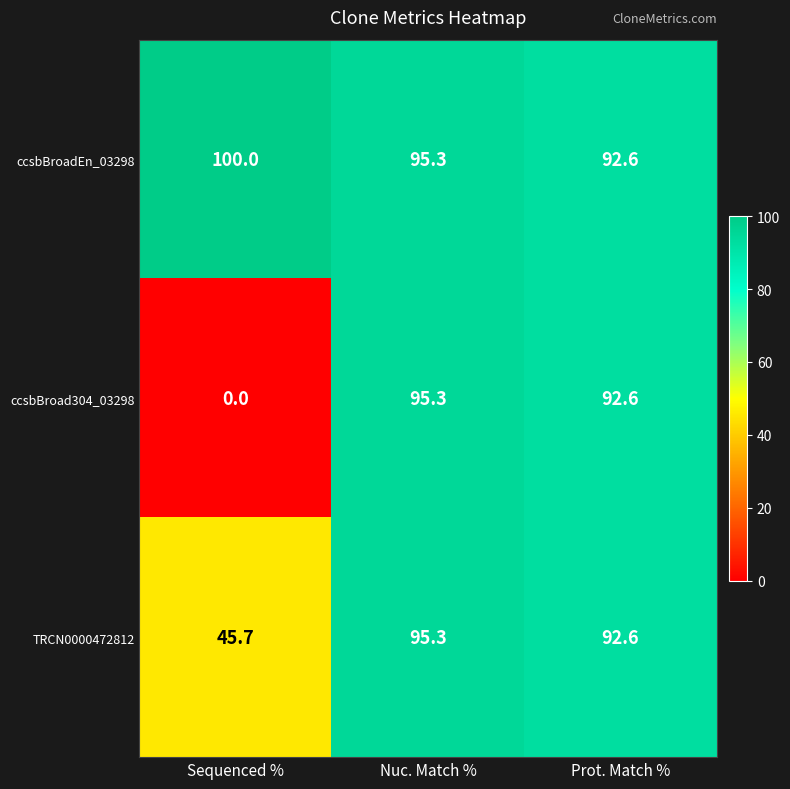

Rank the series by their average value, from lowest to highest.

ccsbBroad304_03298, TRCN0000472812, ccsbBroadEn_03298